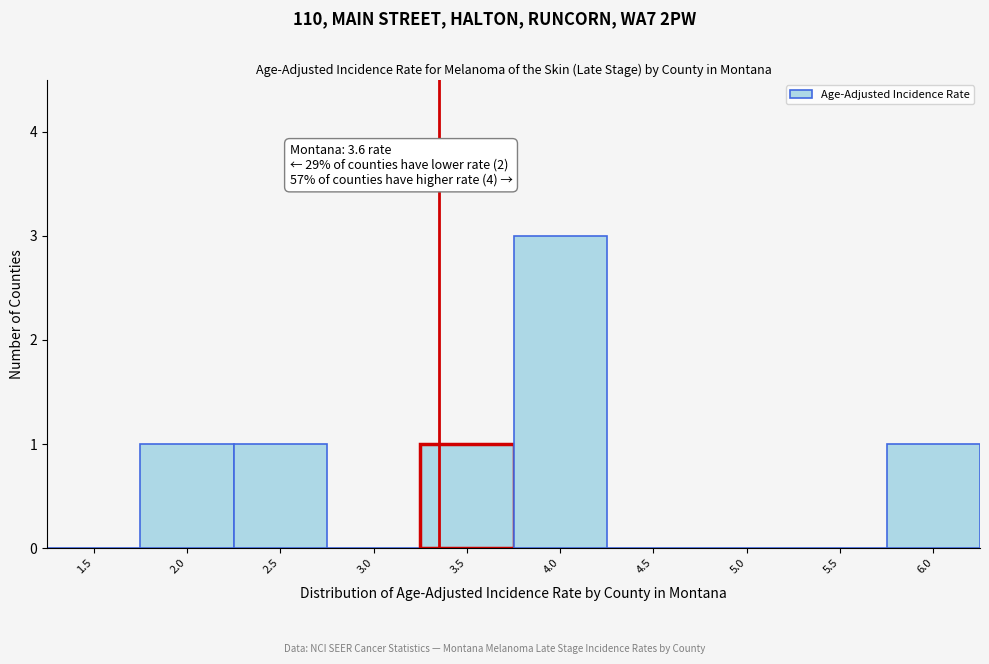

Reading left to right, list all the values displayed in this chart.

1.5=0	2.0=1	2.5=1	3.0=0	3.5=1	4.0=3	4.5=0	5.0=0	5.5=0	6.0=1